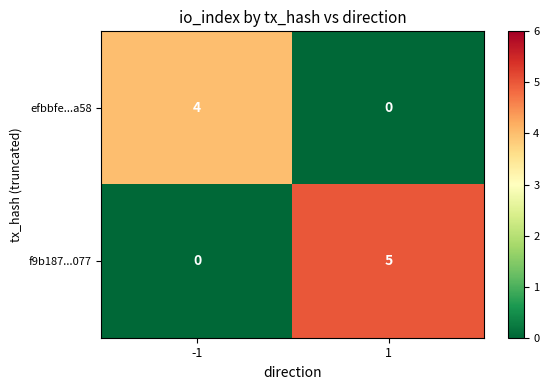

Which series has the widest spread of values?

f9b187...077